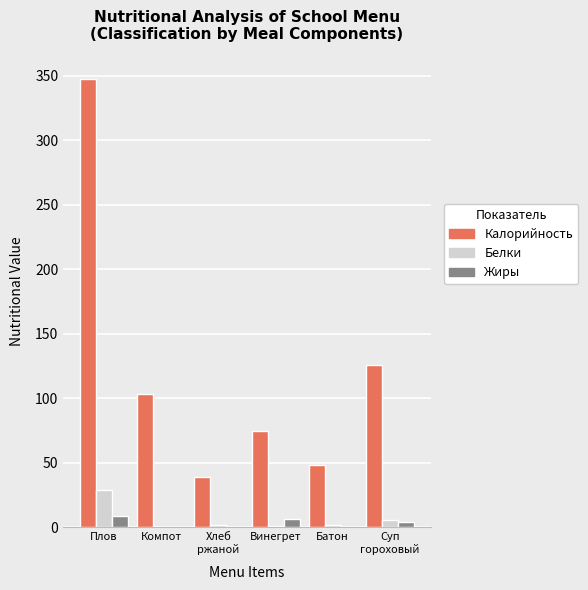

Which series has the largest range (max minus min)?

Калорийность